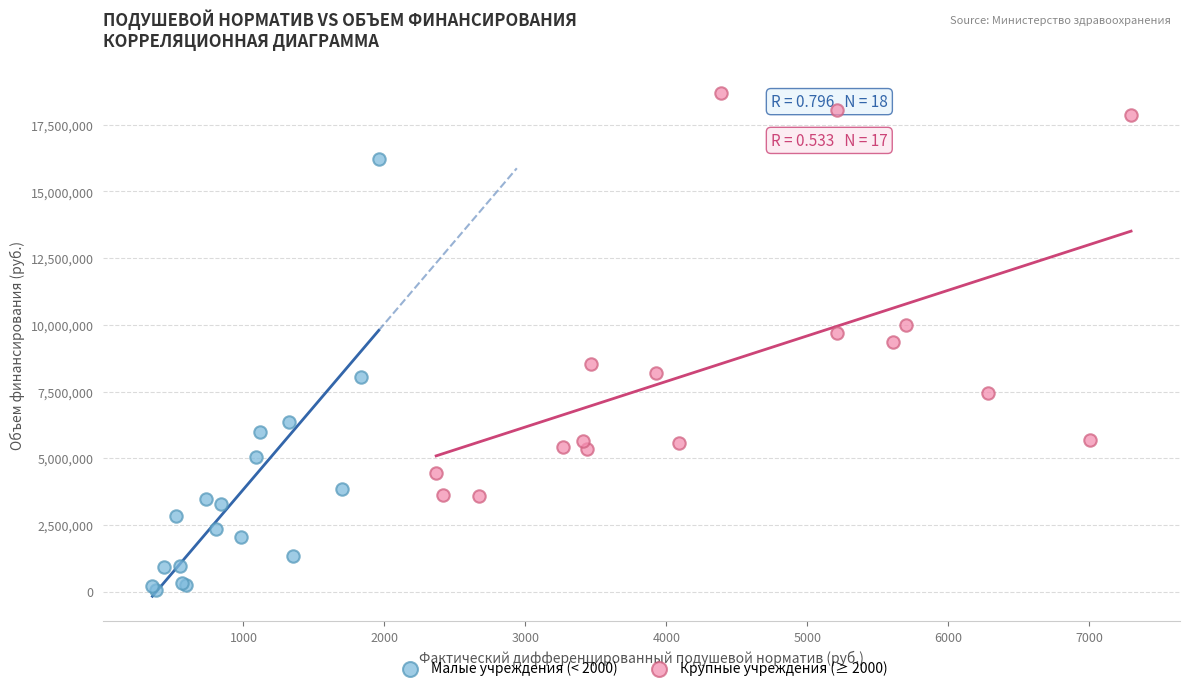

Which series contains the lowest Y value?

Малые учреждения (< 2000)